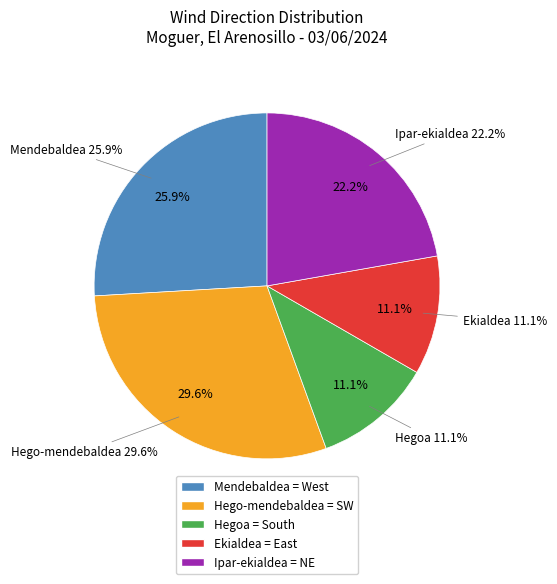

Is it true that Hego-mendebaldea is 30% of the pie?

True